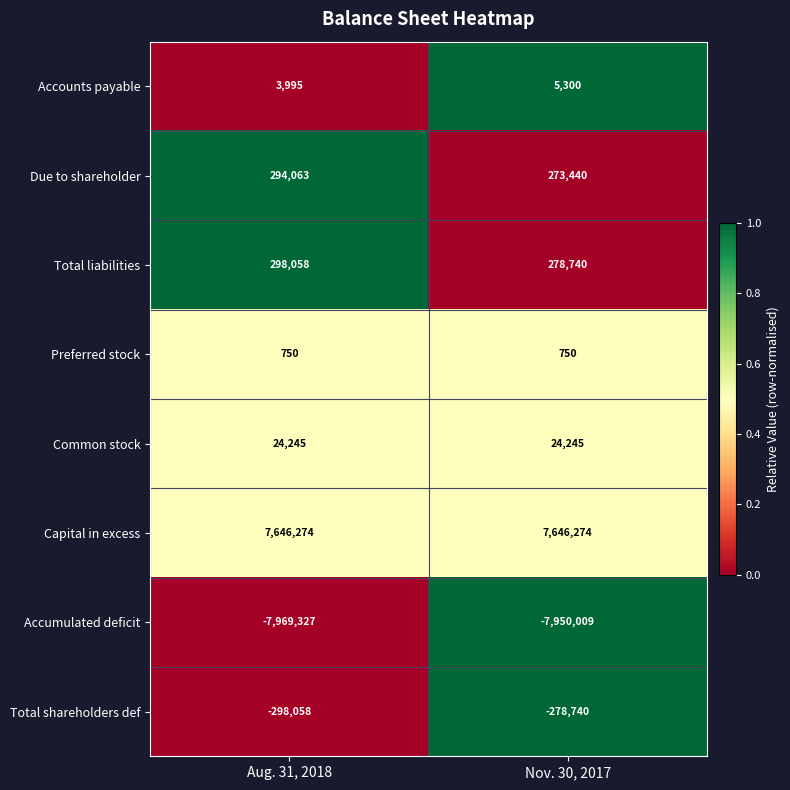

What is the total value across all series at Aug. 31, 2018?

0